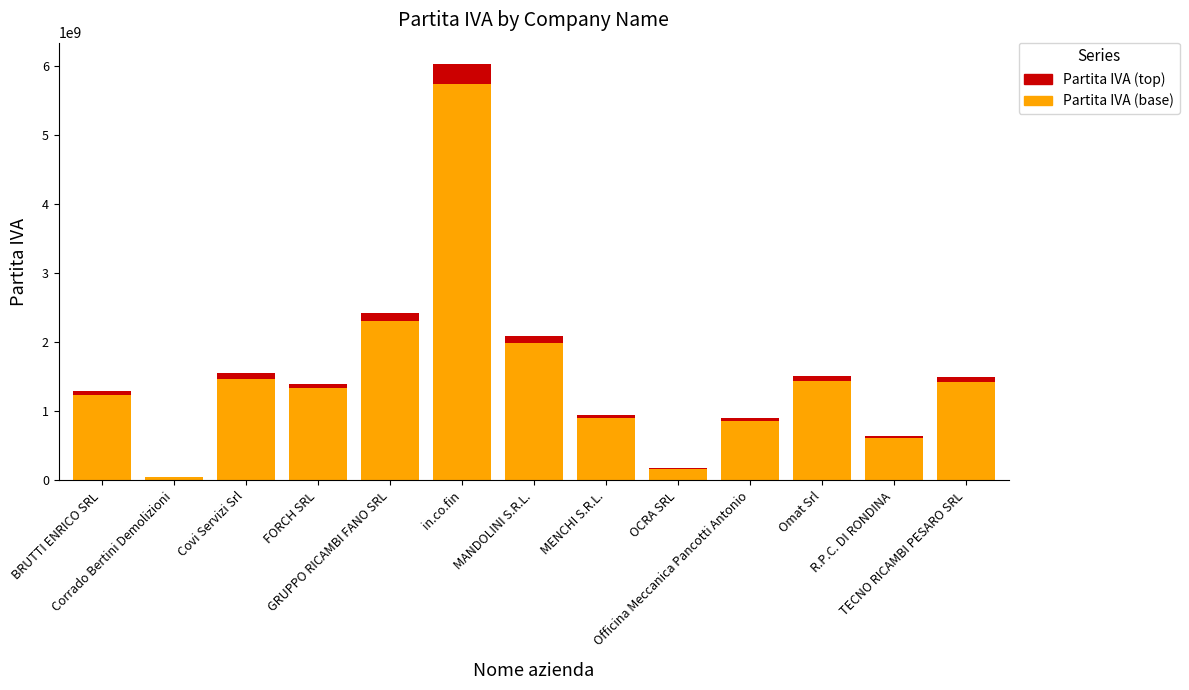

What is the highest value of the Partita IVA (base) series?

5736261644.4